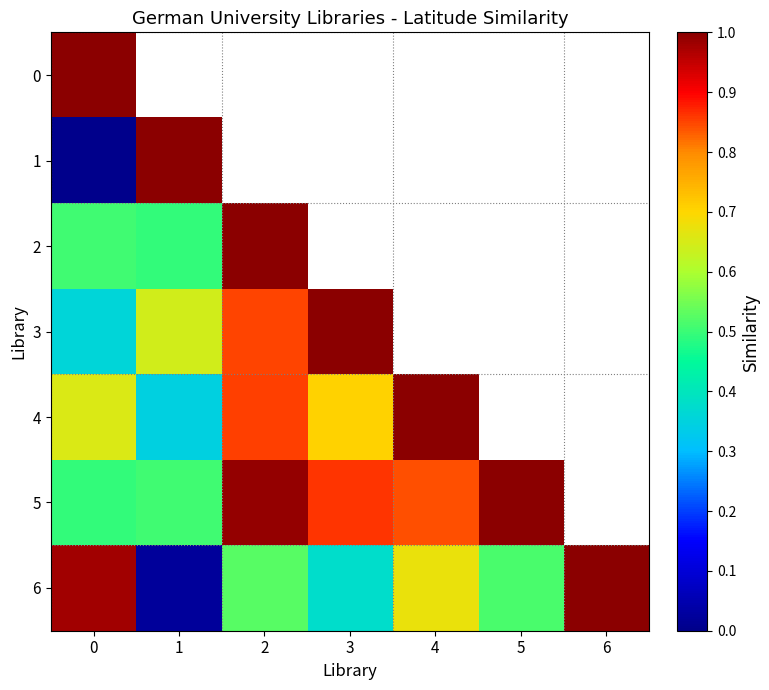

What is the highest value of the 4 series?

1.0